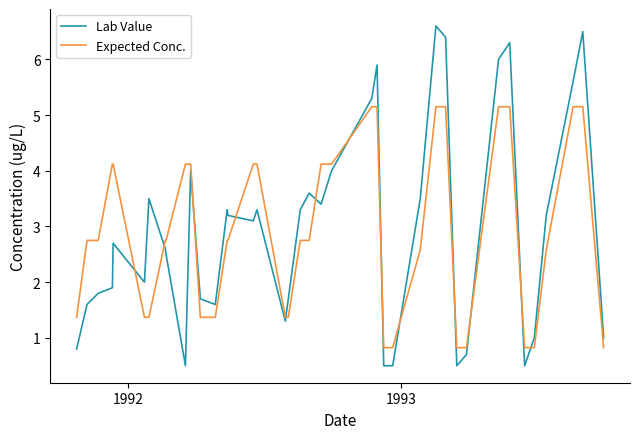

Which series has the largest range (max minus min)?

Lab Value